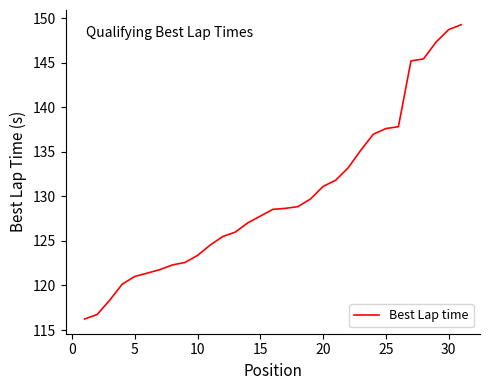

What is the difference between the maximum and minimum values?

33.0